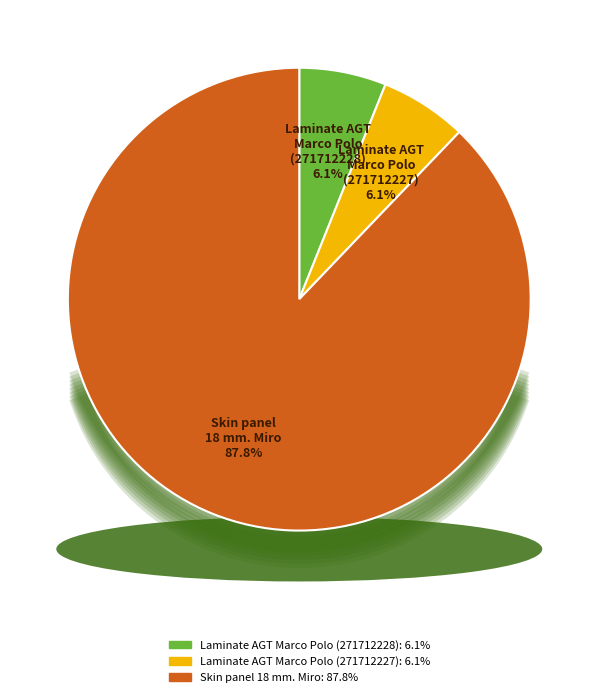

Does Laminate AGT Marco Polo (271712227) account for over 50% of the chart?

No